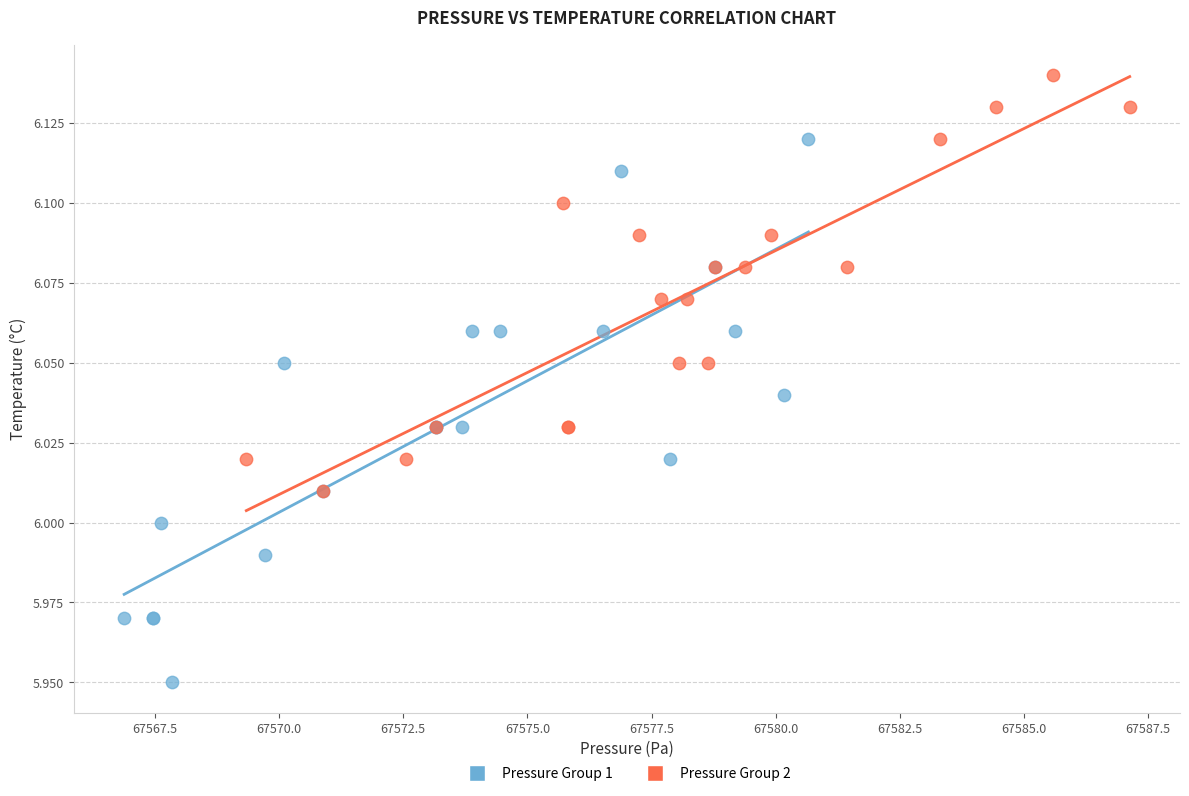

Which series reaches the maximum Y coordinate?

Pressure Group 2